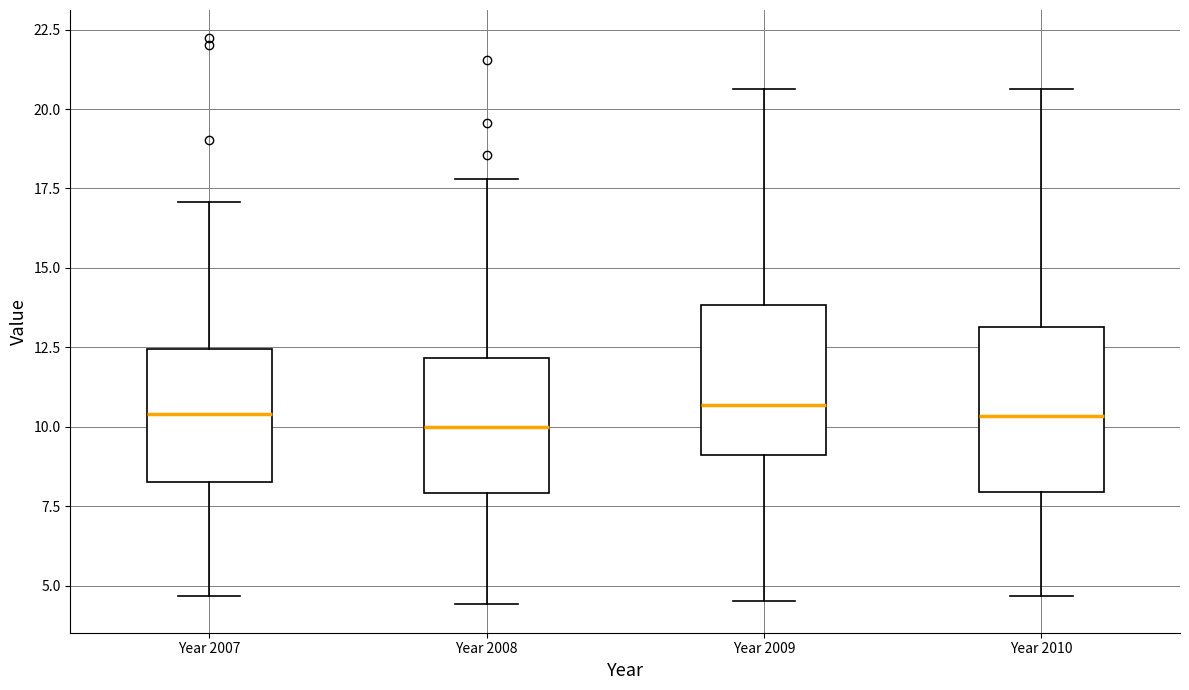

Where is the lower edge of the box for Year 2009 on the y-axis? The values are not printed on the chart, so give them approximately, as read against the axis.

9.0